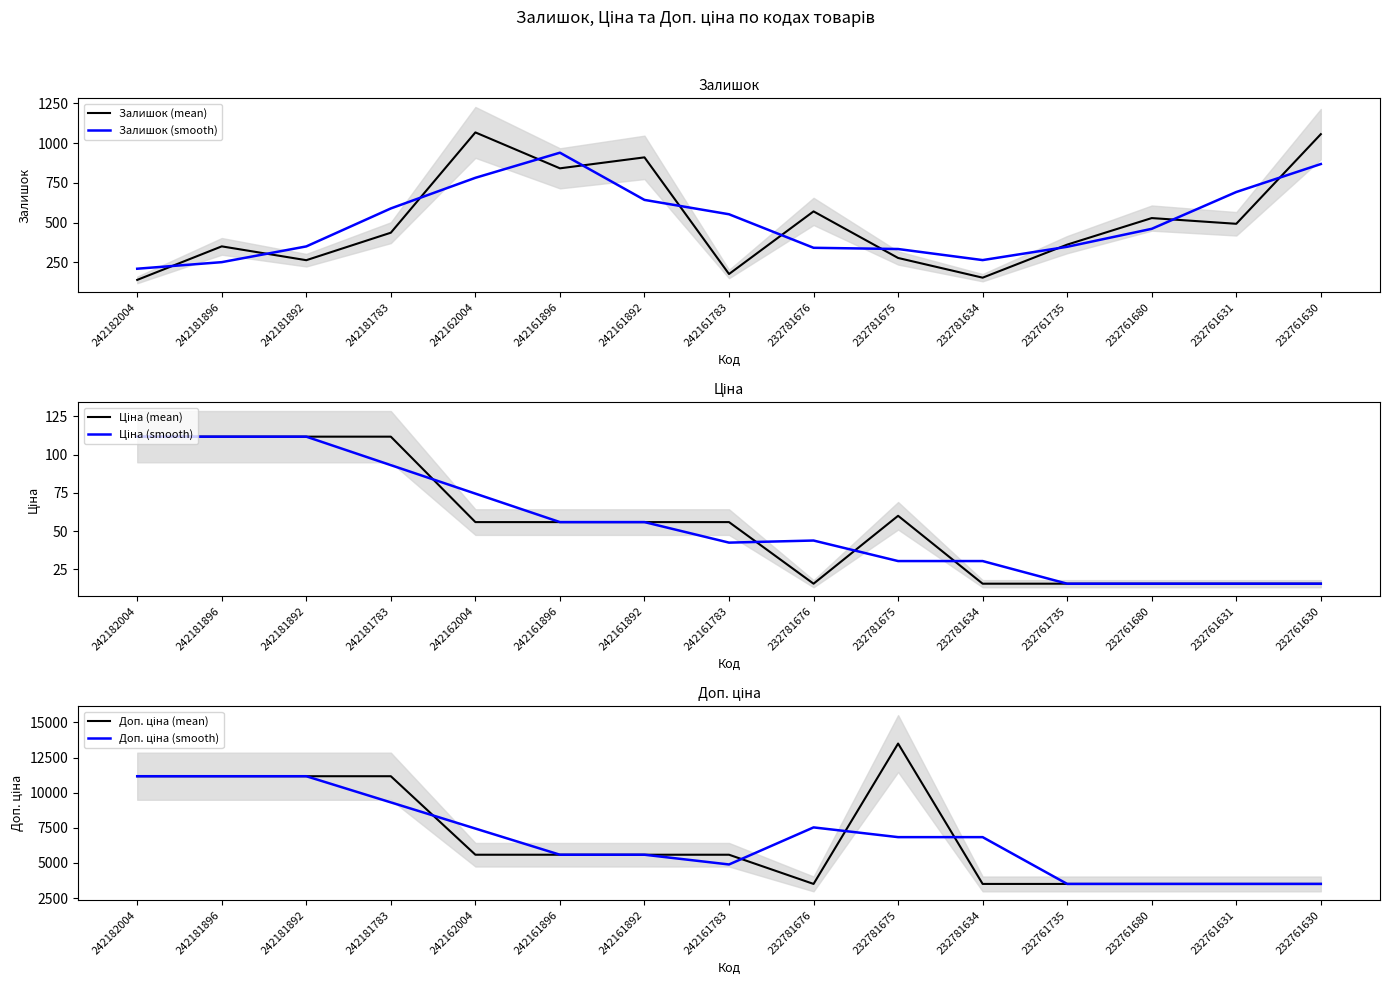

Reading left to right, transcribe all the data shown in this chart.

Залишок (mean): 139.0	350.0	263.0	436.0	1067.0	841.0	910.0	176.0	570.0	277.0	153.0	361.0	528.0	492.0	1056.0
Залишок (smooth): 209.3	250.7	349.7	588.7	781.3	939.3	642.3	552.0	341.0	333.3	263.7	347.3	460.3	692.0	868.0
Ціна (mean): 111.7	111.7	111.7	111.7	55.9	55.9	55.9	55.9	15.6	60.0	15.6	15.6	15.6	15.6	15.6
Ціна (smooth): 111.7	111.7	111.7	93.1	74.5	55.9	55.9	42.4	43.8	30.4	30.4	15.6	15.6	15.6	15.6
Доп. ціна (mean): 11169.0	11169.0	11169.0	11169.0	5585.0	5585.0	5585.0	5585.0	3508.0	13493.2	3508.0	3508.0	3508.0	3508.0	3508.0
Доп. ціна (smooth): 11169.0	11169.0	11169.0	9307.7	7446.3	5585.0	5585.0	4892.7	7528.8	6836.4	6836.4	3508.0	3508.0	3508.0	3508.0